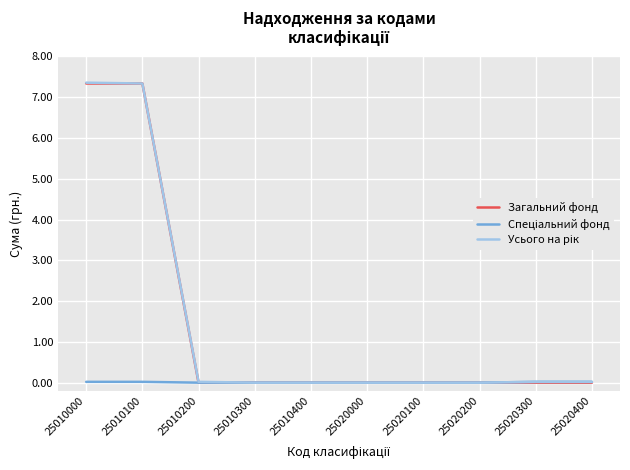

True or false: Спеціальний фонд and Загальний фонд intersect in this chart.

False